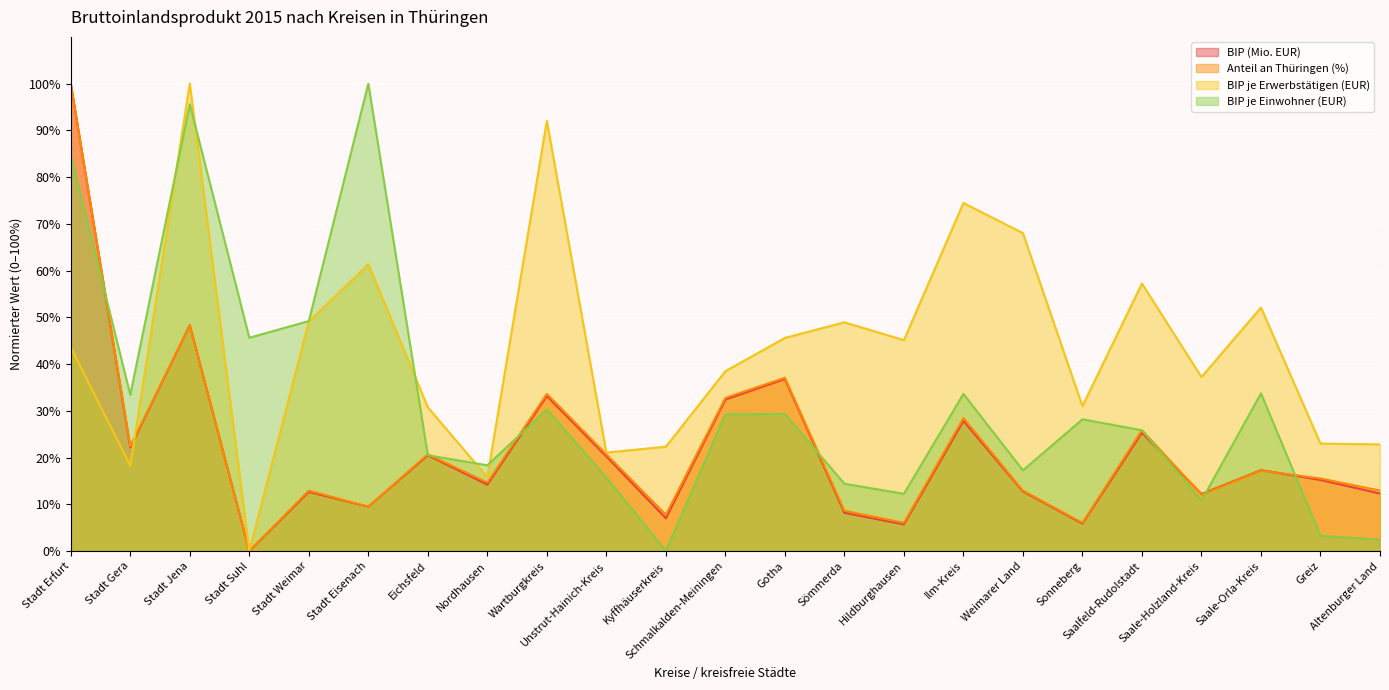

Reading left to right, extract all data points from this chart.

BIP (Mio. EUR): Stadt Erfurt=100.0	Stadt Gera=22.2	Stadt Jena=48.3	Stadt Suhl=0.0	Stadt Weimar=12.7	Stadt Eisenach=9.5	Eichsfeld=20.5	Nordhausen=14.2	Wartburgkreis=33.1	Unstrut-Hainich-Kreis=20.2	Kyffhäuserkreis=7.0	Schmalkalden-Meiningen=32.4	Gotha=36.8	Sömmerda=8.2	Hildburghausen=5.7	Ilm-Kreis=27.8	Weimarer Land=12.8	Sonneberg=5.9	Saalfeld-Rudolstadt=25.3	Saale-Holzland-Kreis=12.2	Saale-Orla-Kreis=17.3	Greiz=15.2	Altenburger Land=12.3
Anteil an Thüringen (%): Stadt Erfurt=100.0	Stadt Gera=22.4	Stadt Jena=48.3	Stadt Suhl=0.0	Stadt Weimar=12.9	Stadt Eisenach=9.5	Eichsfeld=20.7	Nordhausen=14.7	Wartburgkreis=33.6	Unstrut-Hainich-Kreis=20.7	Kyffhäuserkreis=7.8	Schmalkalden-Meiningen=32.8	Gotha=37.1	Sömmerda=8.6	Hildburghausen=6.0	Ilm-Kreis=28.4	Weimarer Land=12.9	Sonneberg=6.0	Saalfeld-Rudolstadt=25.9	Saale-Holzland-Kreis=12.1	Saale-Orla-Kreis=17.2	Greiz=15.5	Altenburger Land=12.9
BIP je Erwerbstätigen (EUR): Stadt Erfurt=43.6	Stadt Gera=18.3	Stadt Jena=100.0	Stadt Suhl=0.0	Stadt Weimar=49.1	Stadt Eisenach=61.4	Eichsfeld=30.8	Nordhausen=15.8	Wartburgkreis=92.0	Unstrut-Hainich-Kreis=21.1	Kyffhäuserkreis=22.3	Schmalkalden-Meiningen=38.5	Gotha=45.6	Sömmerda=48.9	Hildburghausen=45.1	Ilm-Kreis=74.5	Weimarer Land=68.0	Sonneberg=31.0	Saalfeld-Rudolstadt=57.2	Saale-Holzland-Kreis=37.2	Saale-Orla-Kreis=52.1	Greiz=23.0	Altenburger Land=22.8
BIP je Einwohner (EUR): Stadt Erfurt=84.7	Stadt Gera=33.4	Stadt Jena=95.6	Stadt Suhl=45.6	Stadt Weimar=49.2	Stadt Eisenach=100.0	Eichsfeld=20.5	Nordhausen=18.3	Wartburgkreis=30.3	Unstrut-Hainich-Kreis=15.7	Kyffhäuserkreis=0.0	Schmalkalden-Meiningen=29.2	Gotha=29.3	Sömmerda=14.4	Hildburghausen=12.2	Ilm-Kreis=33.6	Weimarer Land=17.3	Sonneberg=28.2	Saalfeld-Rudolstadt=25.8	Saale-Holzland-Kreis=10.8	Saale-Orla-Kreis=33.7	Greiz=3.2	Altenburger Land=2.5